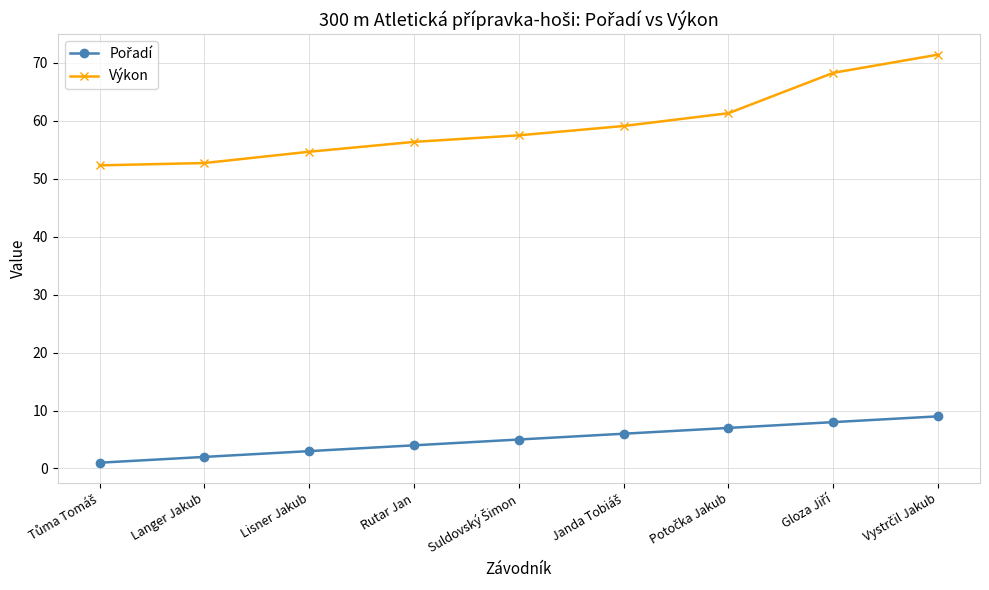

How many categories are shown in the chart?

9